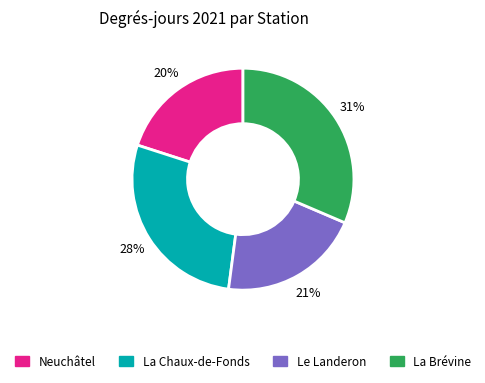

Is there a majority slice in this chart?

No